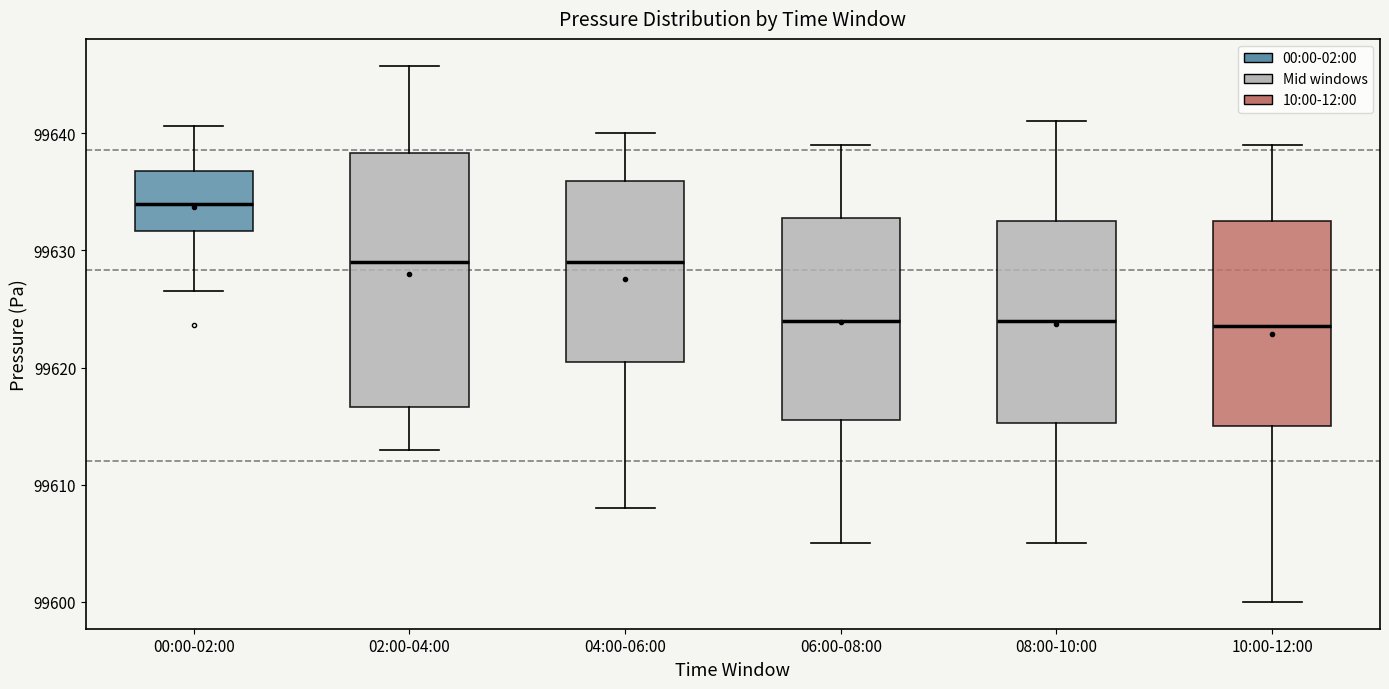

Reading left to right, read every box against the y-axis: the position of its median line, the range the box covers, and the ends of its whiskers. The values are not printed on the chart, so give them approximately, as read against the axis.

00:00-02:00: median 99634, box 99632 to 99637, whiskers 99627 to 99641
02:00-04:00: median 99629, box 99617 to 99638, whiskers 99613 to 99646
04:00-06:00: median 99629, box 99621 to 99636, whiskers 99608 to 99640
06:00-08:00: median 99624, box 99616 to 99633, whiskers 99605 to 99639
08:00-10:00: median 99624, box 99615 to 99633, whiskers 99605 to 99641
10:00-12:00: median 99624, box 99615 to 99633, whiskers 99600 to 99639